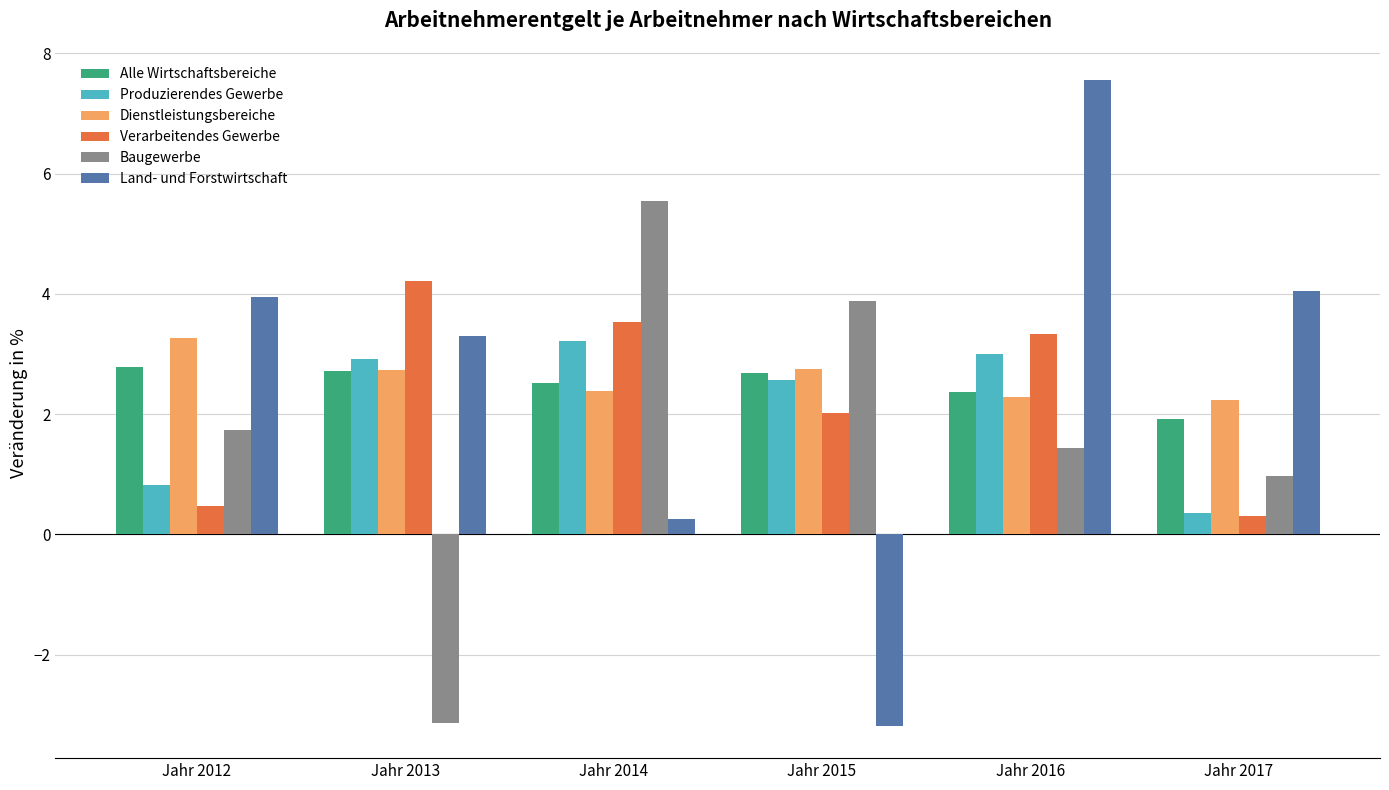

True or false: Verarbeitendes Gewerbe has a value of 2.3 at Jahr 2016.

False